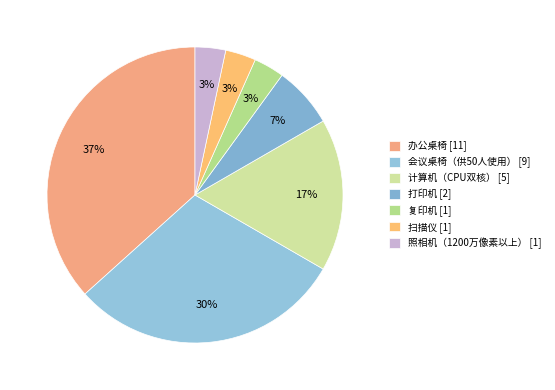

Rank the categories by value from lowest to highest.

复印机, 扫描仪, 照相机（1200万像素以上）, 打印机, 计算机（CPU双核）, 会议桌椅（供50人使用）, 办公桌椅